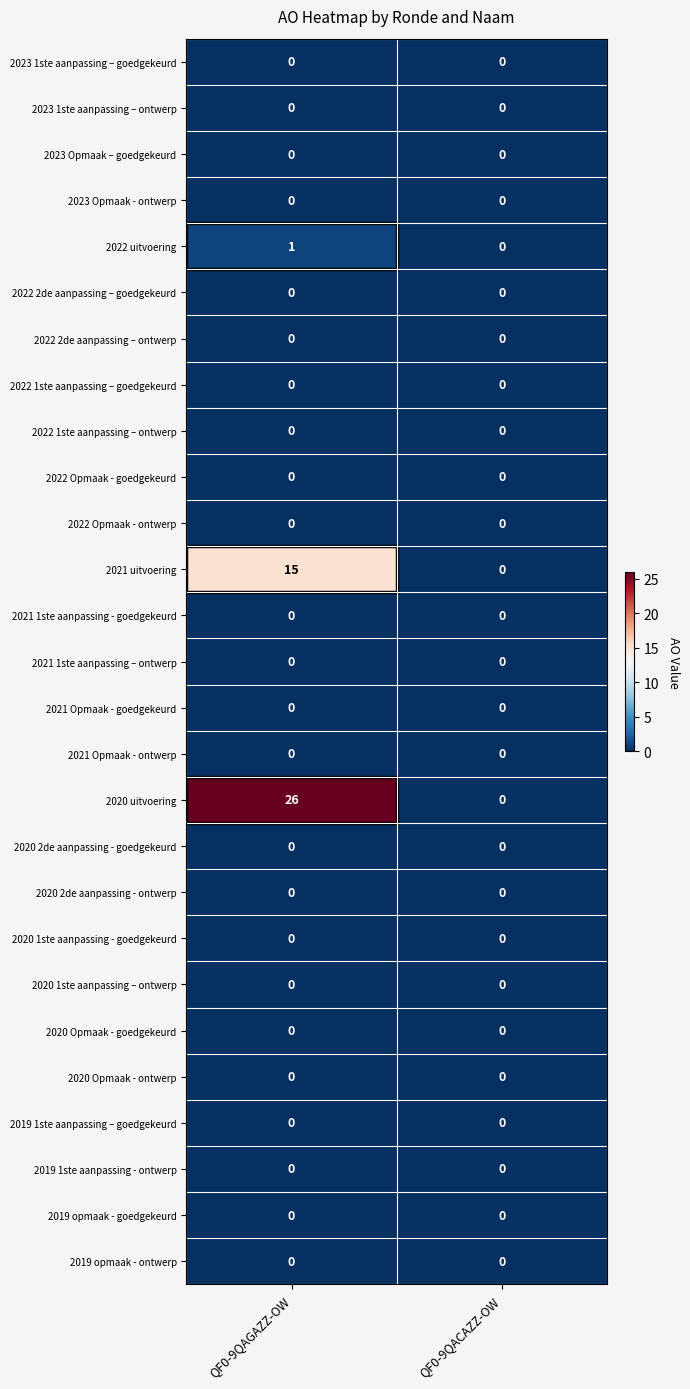

Is it true that 2022 2de aanpassing – ontwerp equals 0 at QF0-9QAGAZZ-OW?

True